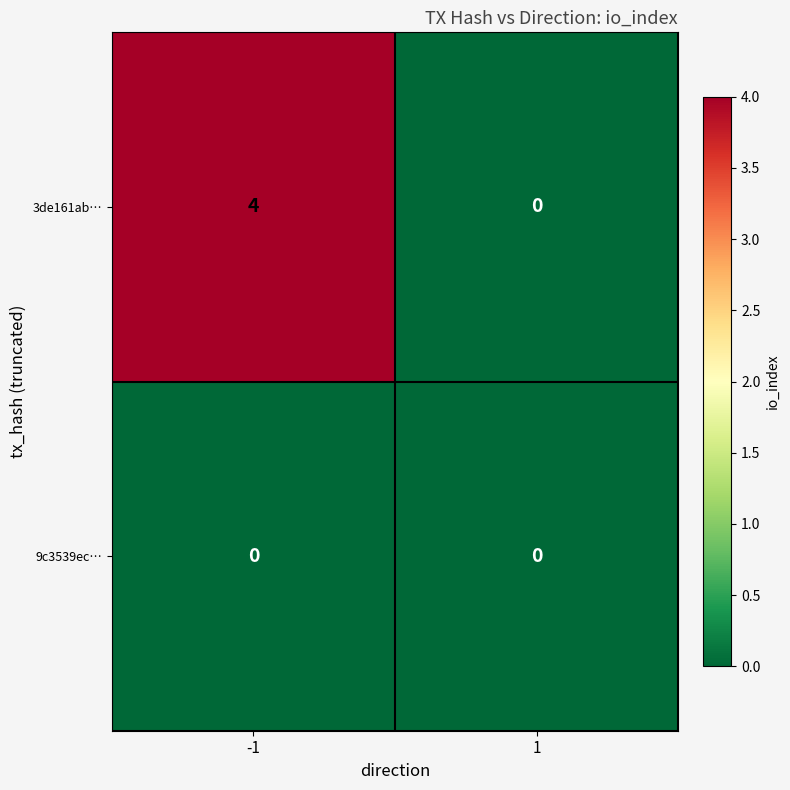

At -1, list the series in order from largest to smallest.

3de161ab…, 9c3539ec…